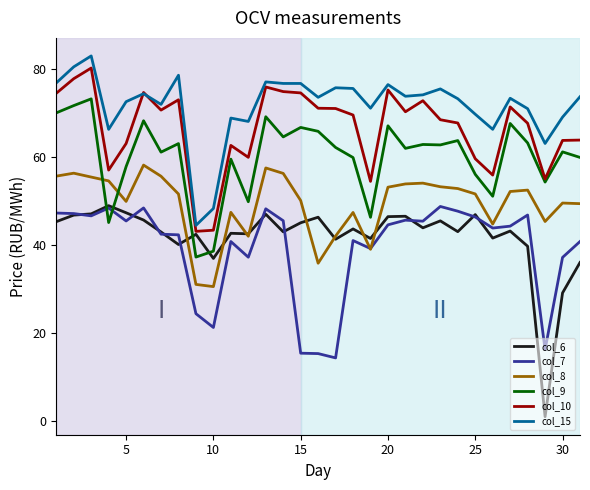

Does the chart have visible grid lines?

No